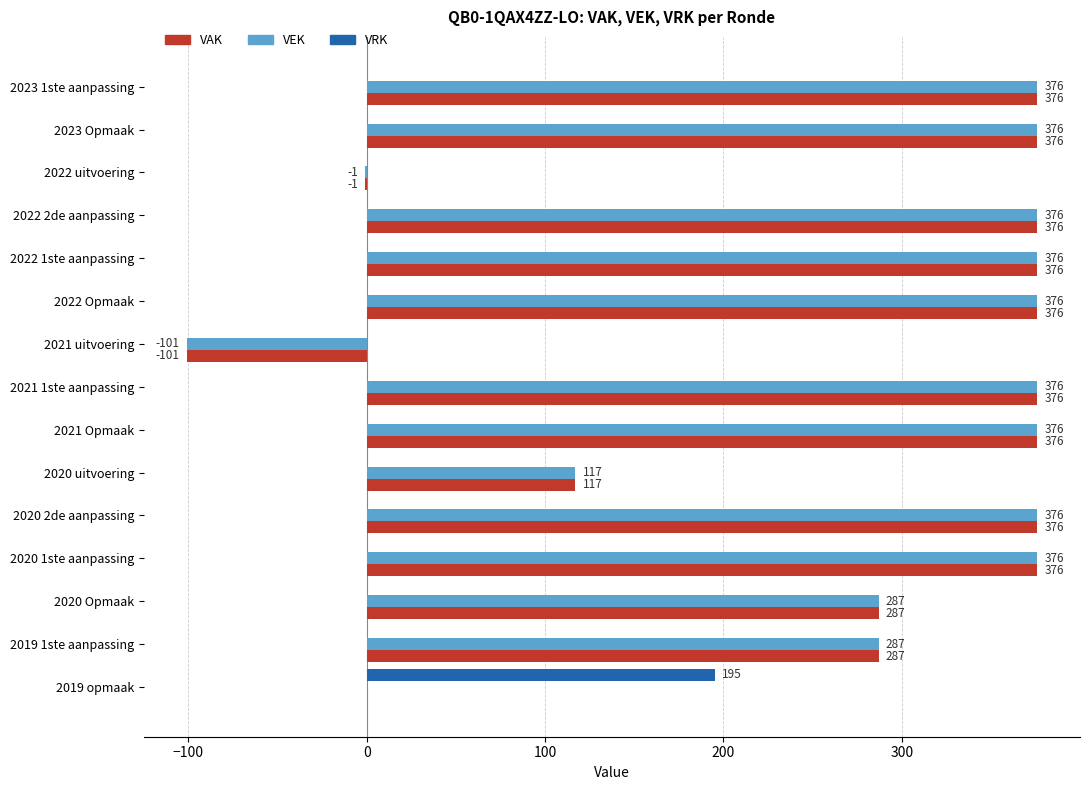

Is it true that VAK equals 470 at 2019 1ste aanpassing?

False